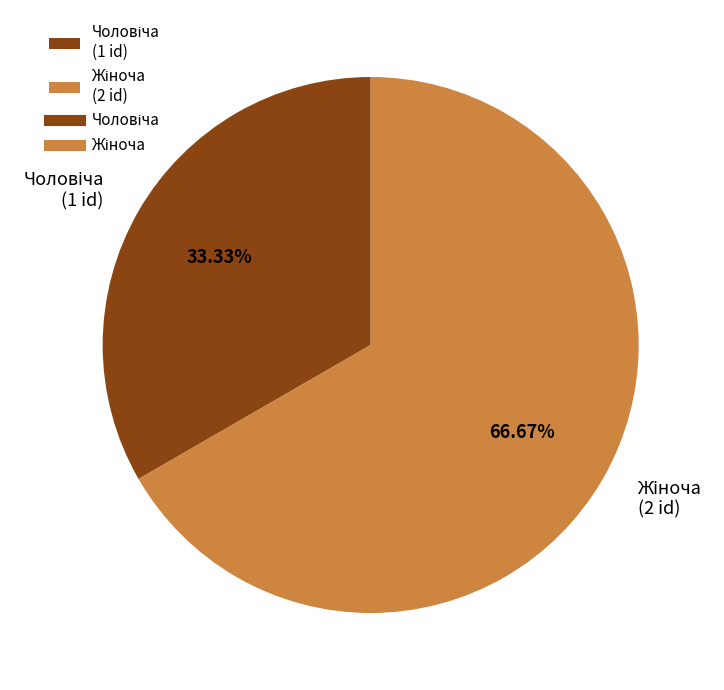

Is there a majority slice in this chart?

Yes